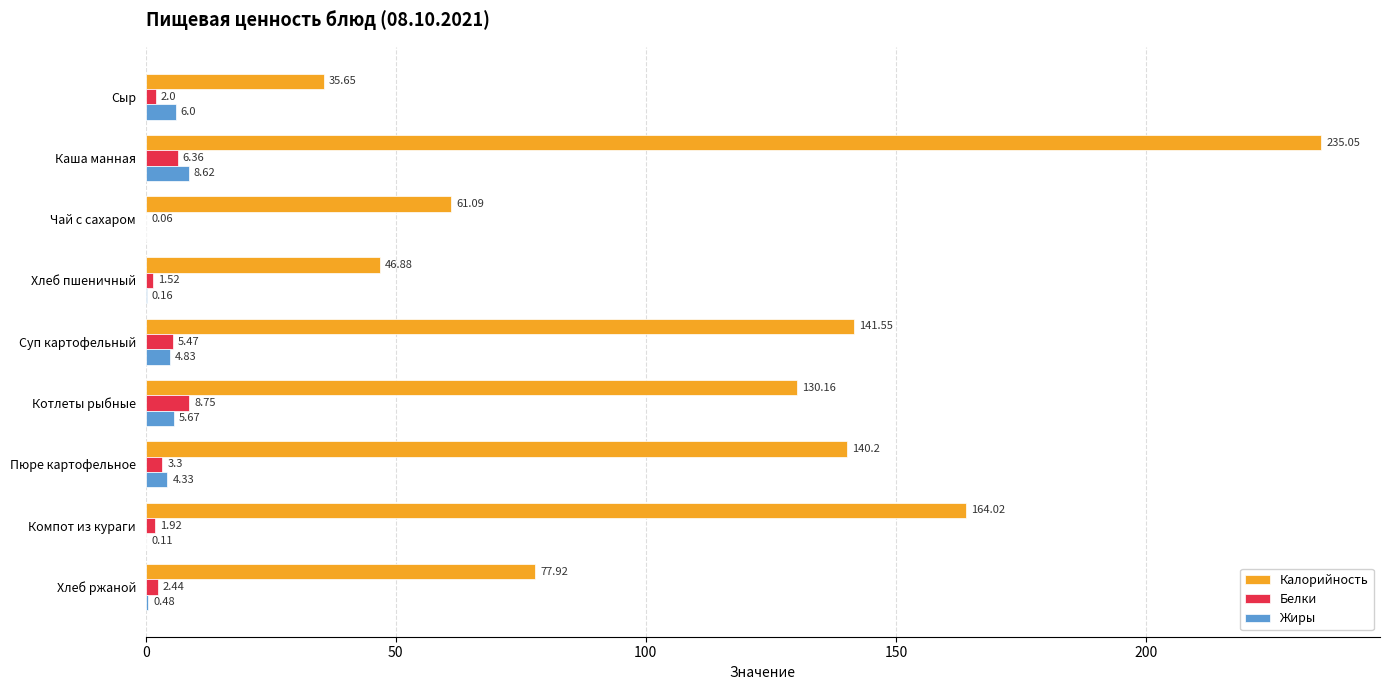

Which series has the widest spread of values?

Калорийность